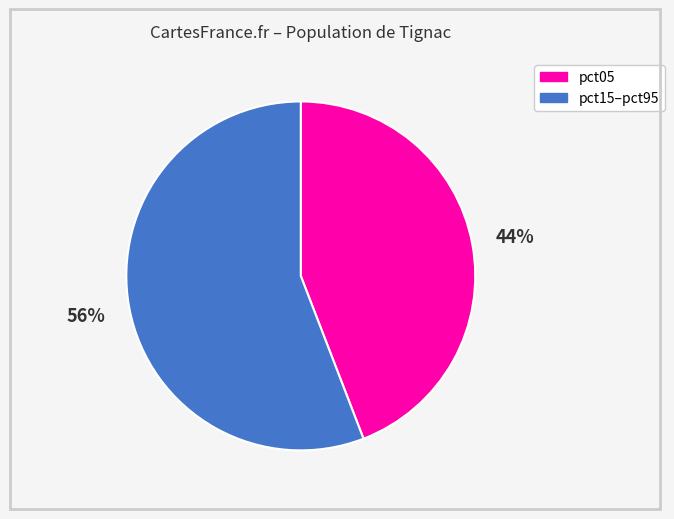

To the nearest percent, what is the difference between the largest and smallest slice percentages?

12%